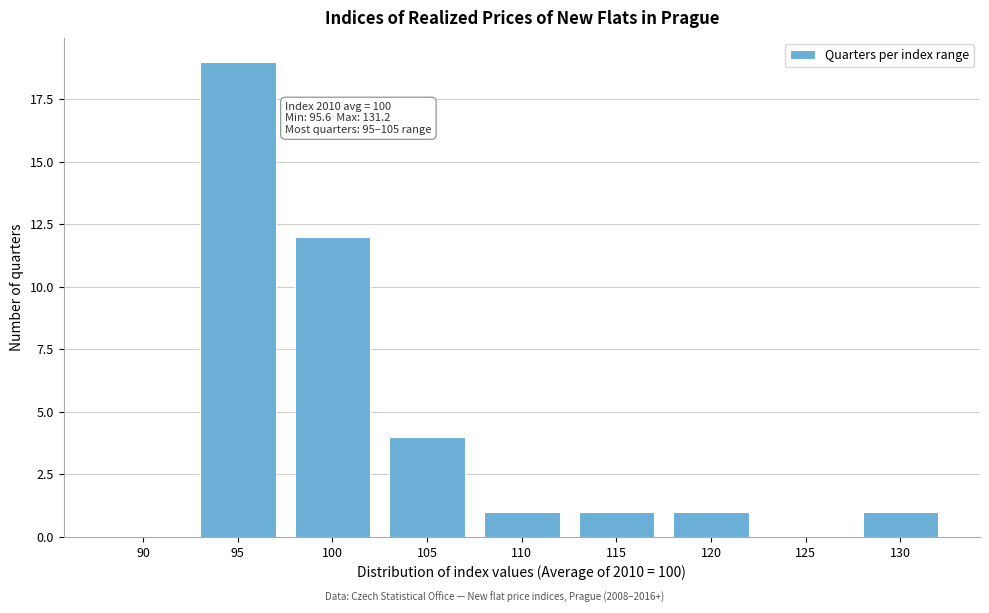

Reading left to right, transcribe all the data shown in this chart.

90=0	95=19	100=12	105=4	110=1	115=1	120=1	125=0	130=1